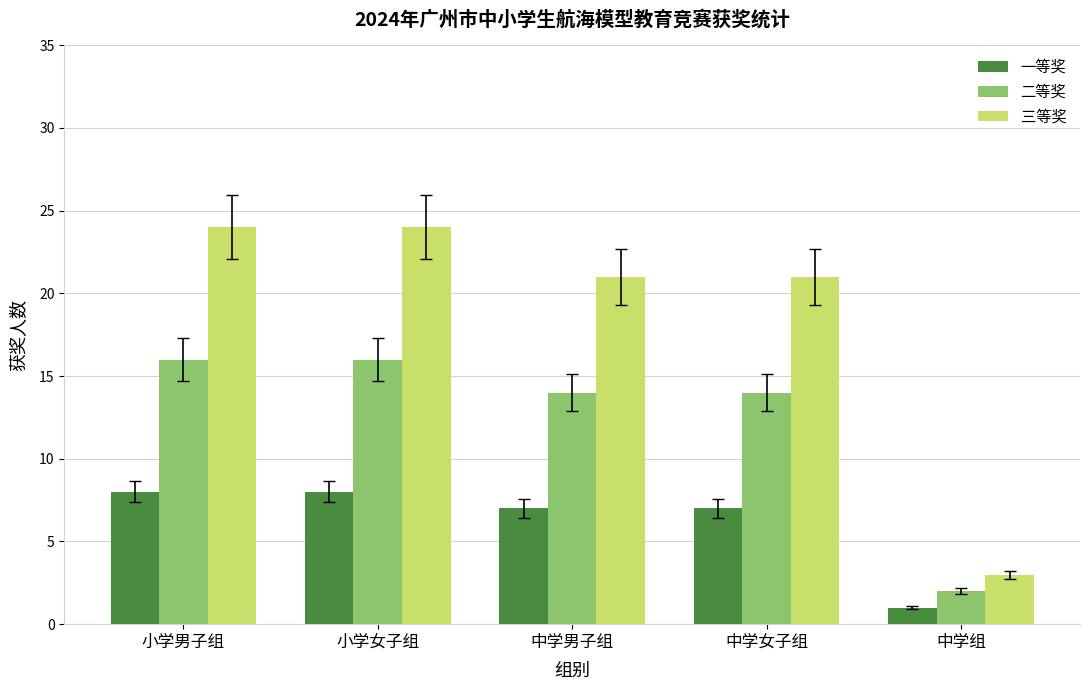

True or false: 二等奖 has a value of 16 at 小学男子组.

True